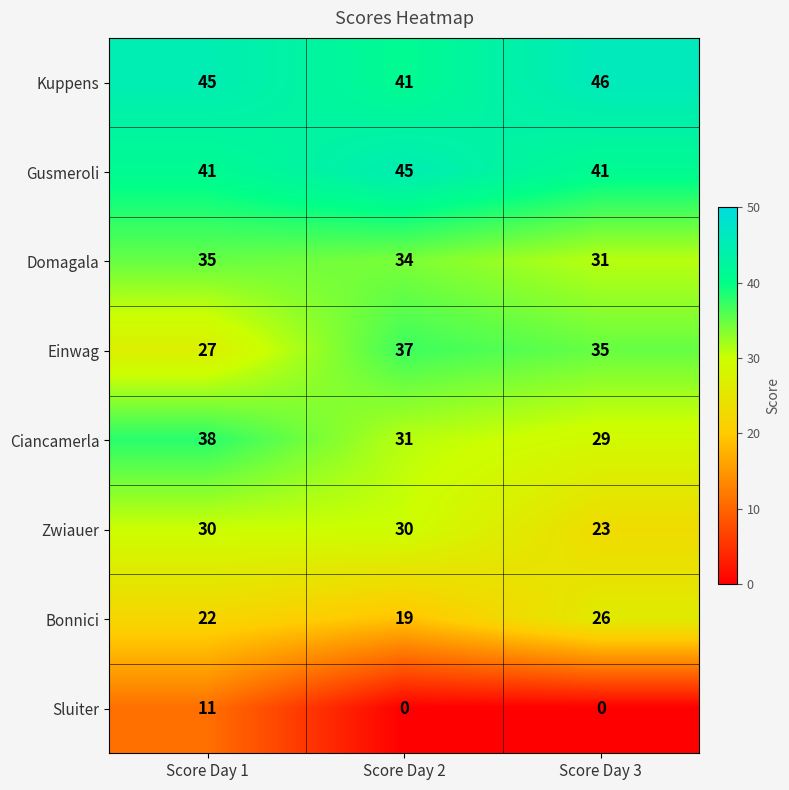

What is the average value of the Domagala series?

33